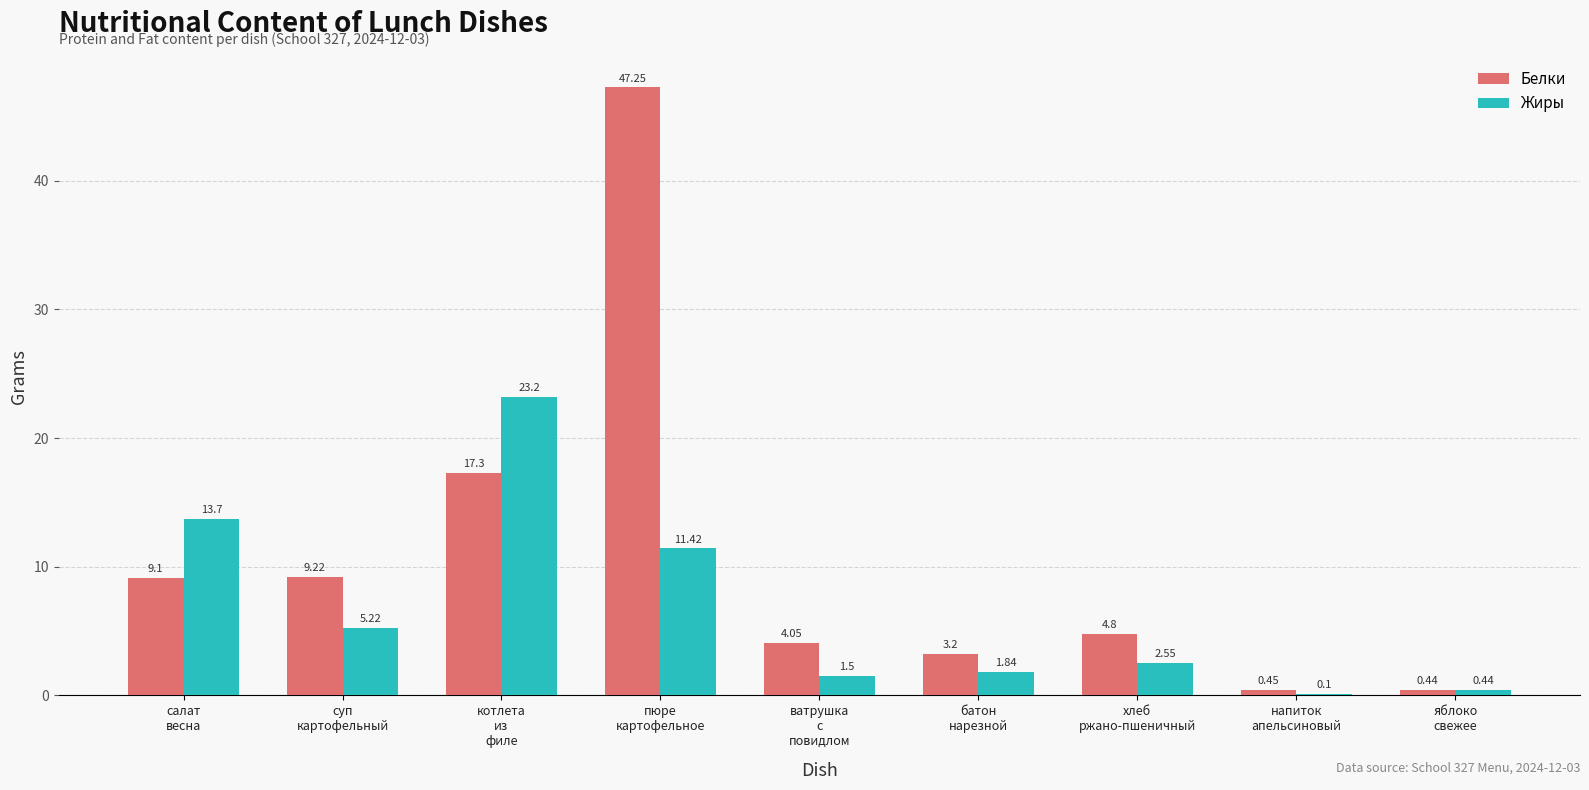

The Белки series shows 4.8 at хлеб
ржано-пшеничный. True or false?

True